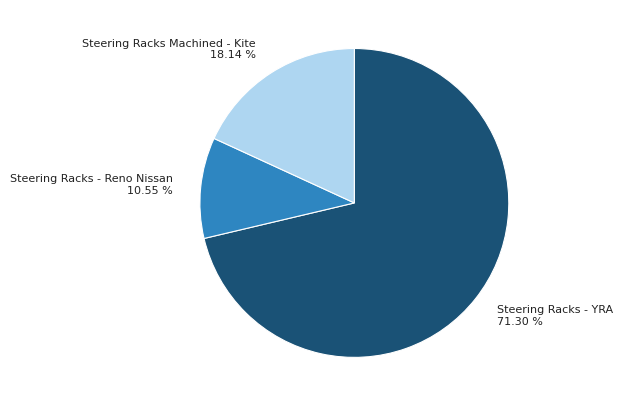

Do Steering Racks - Reno Nissan and Steering Racks - YRA together represent more than half of the pie?

Yes